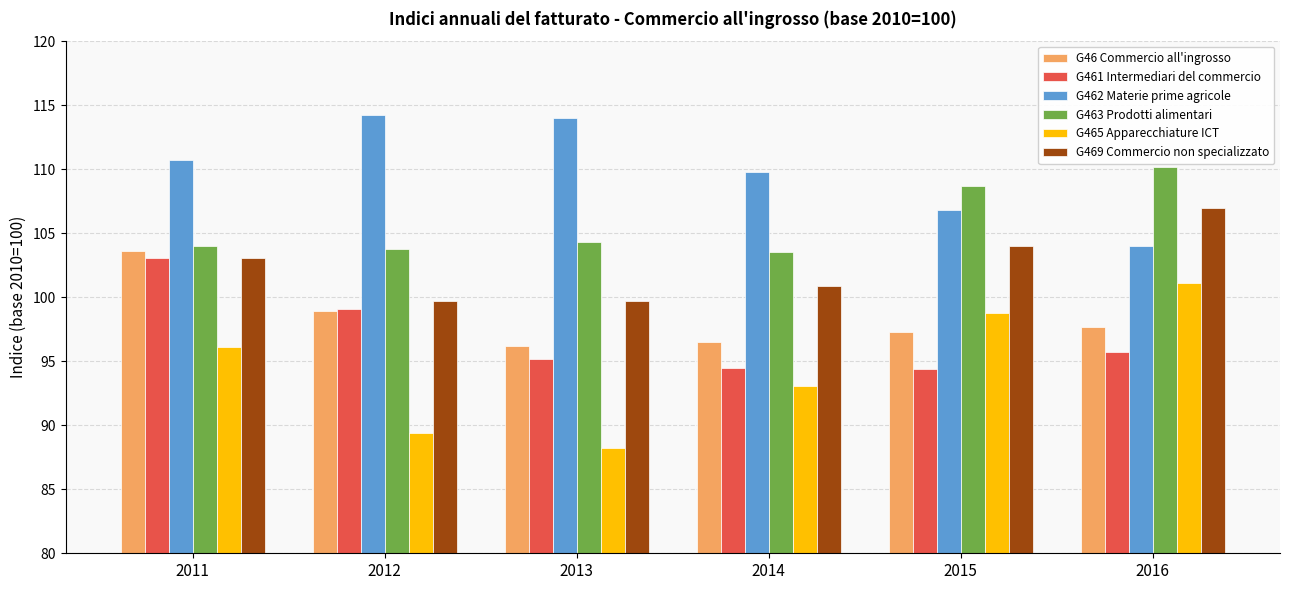

Is it true that G465 Apparecchiature ICT equals 93.1 at 2014?

True